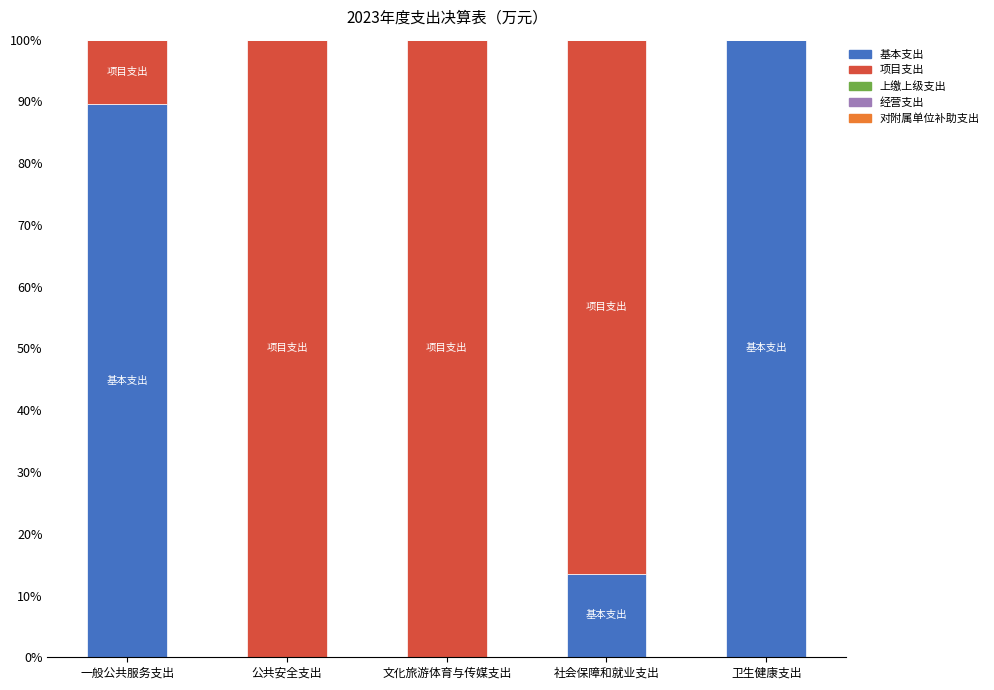

Reading left to right, what are the values for 基本支出?

一般公共服务支出=89.6	公共安全支出=0.0	文化旅游体育与传媒支出=0.0	社会保障和就业支出=13.5	卫生健康支出=100.0